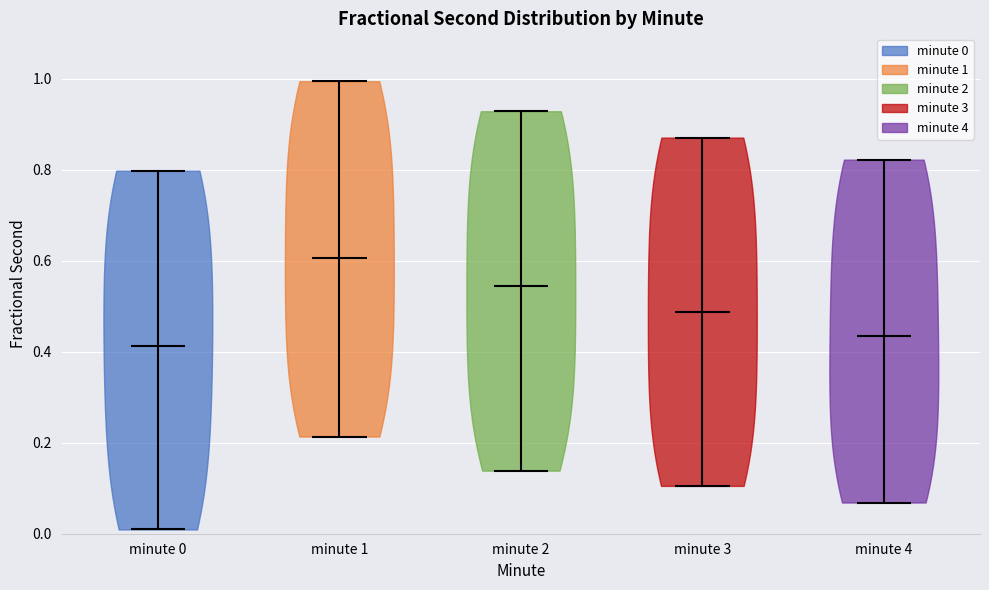

Reading left to right, read every violin against the y-axis: where its median line is, and the lowest and highest points it reaches. The values are not printed on the chart, so give them approximately, as read against the axis.

minute 0: median line 0.42, lowest point 0.00, highest point 0.80
minute 1: median line 0.60, lowest point 0.22, highest point 1.00
minute 2: median line 0.54, lowest point 0.14, highest point 0.92
minute 3: median line 0.48, lowest point 0.10, highest point 0.88
minute 4: median line 0.44, lowest point 0.06, highest point 0.82